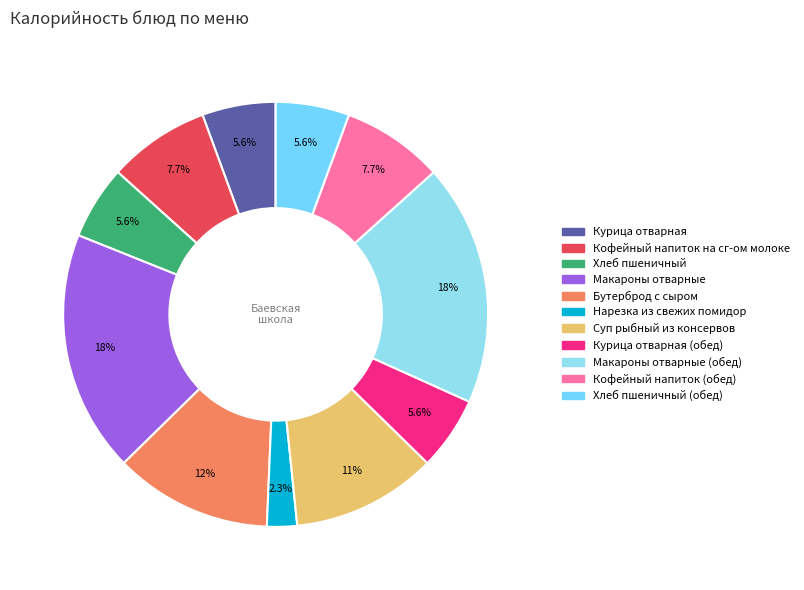

How many slices are in this pie chart?

11